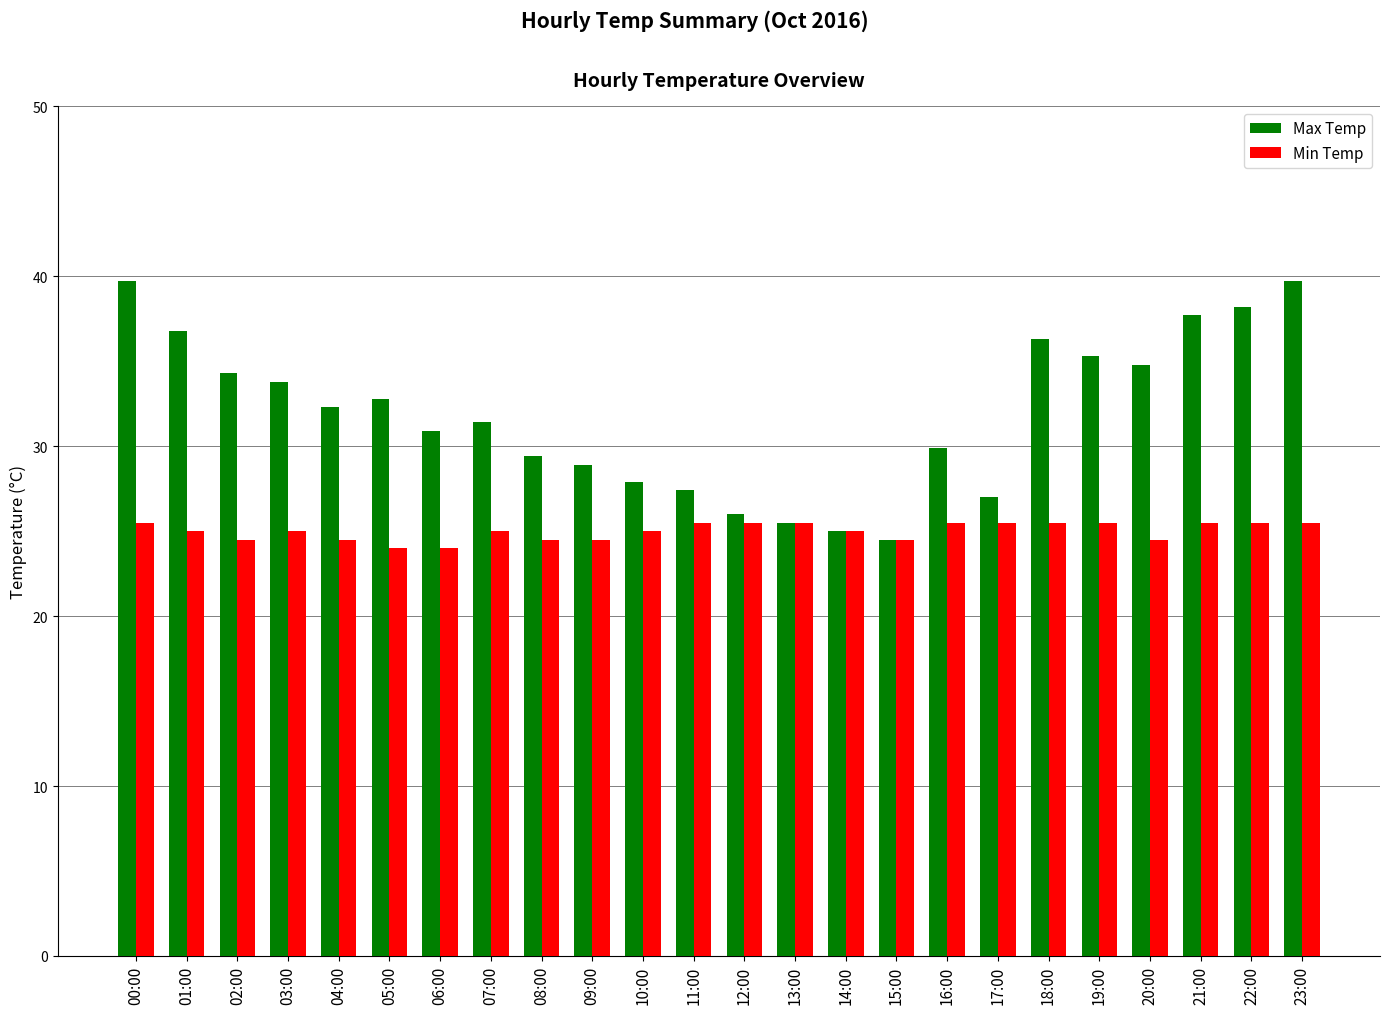

Reading left to right, transcribe all the data shown in this chart.

Max Temp: 39.7	36.8	34.3	33.8	32.3	32.8	30.9	31.4	29.4	28.9	27.9	27.4	26.0	25.5	25.0	24.5	29.9	27.0	36.3	35.3	34.8	37.7	38.2	39.7
Min Temp: 25.5	25.0	24.5	25.0	24.5	24.0	24.0	25.0	24.5	24.5	25.0	25.5	25.5	25.5	25.0	24.5	25.5	25.5	25.5	25.5	24.5	25.5	25.5	25.5